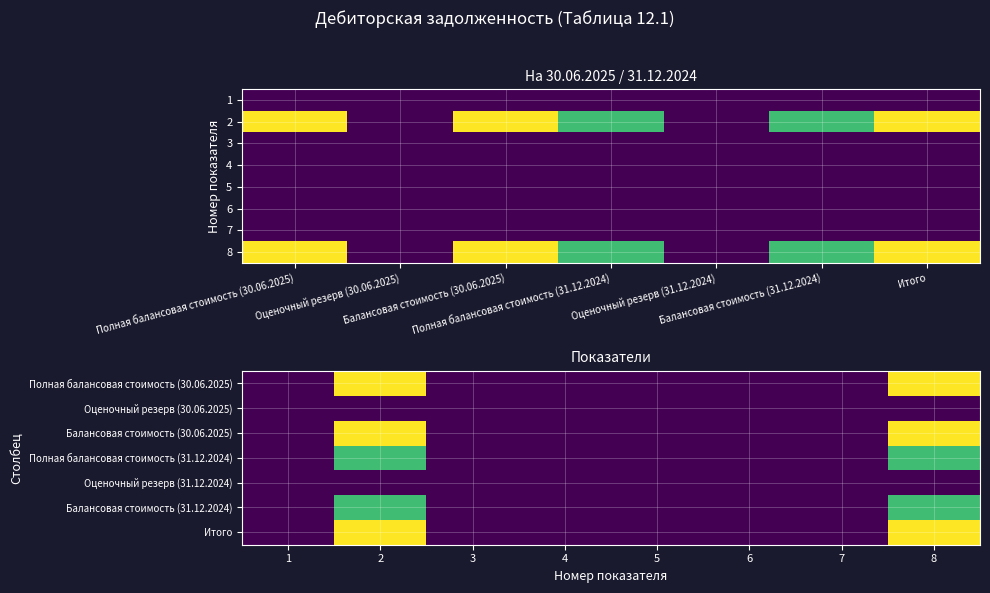

Reading left to right, extract all data points from this chart.

1: 0=0.0	1=0.0	2=0.0	3=0.0	4=0.0	5=0.0	6=0.0
2: 0=36525590.8	1=0.0	2=36525590.8	3=25349313.7	4=0.0	5=25349313.7	6=36525590.8
3: 0=0.0	1=0.0	2=0.0	3=0.0	4=0.0	5=0.0	6=0.0
4: 0=0.0	1=0.0	2=0.0	3=0.0	4=0.0	5=0.0	6=0.0
5: 0=0.0	1=0.0	2=0.0	3=0.0	4=0.0	5=0.0	6=0.0
6: 0=0.0	1=0.0	2=0.0	3=0.0	4=0.0	5=0.0	6=0.0
7: 0=0.0	1=0.0	2=0.0	3=0.0	4=0.0	5=0.0	6=0.0
8: 0=36525590.8	1=0.0	2=36525590.8	3=25349313.7	4=0.0	5=25349313.7	6=36525590.8